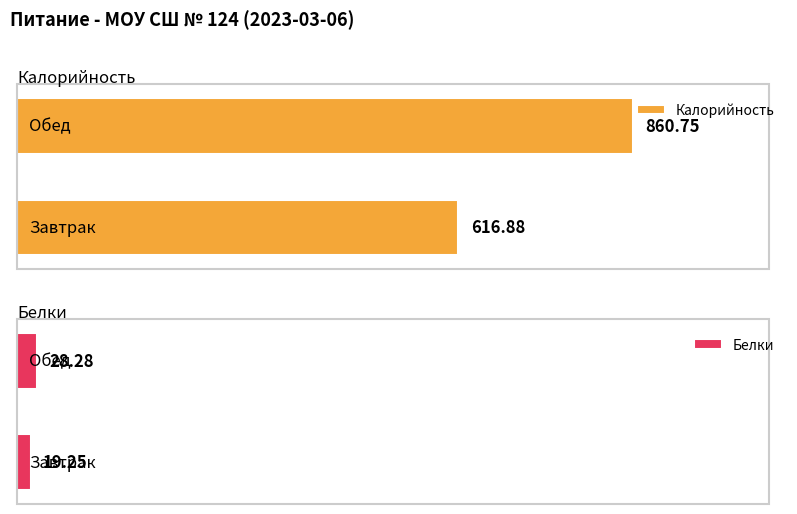

Which series changed the most between Завтрак and Обед?

Калорийность